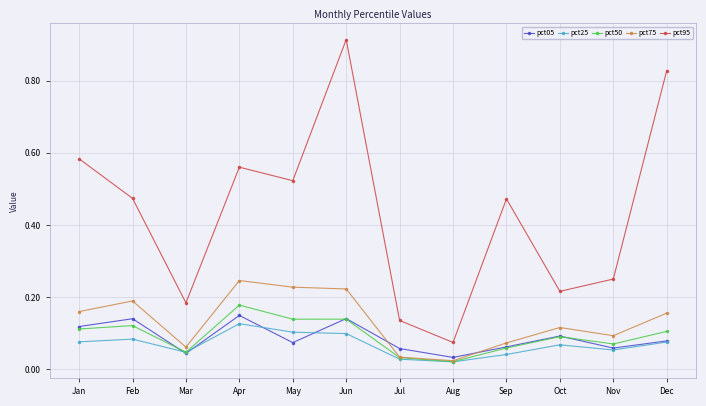

True or false: pct50 and pct95 cross at least once.

False